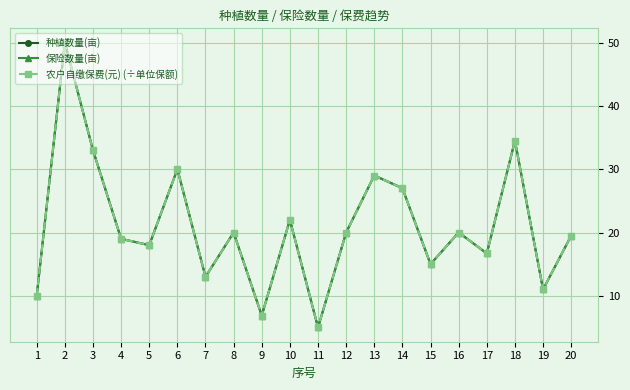

Does the chart have visible grid lines?

Yes